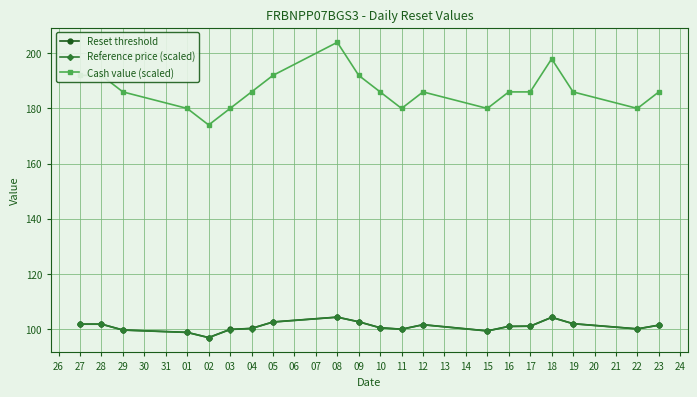

What is the highest value of the Reference price (scaled) series?

104.2